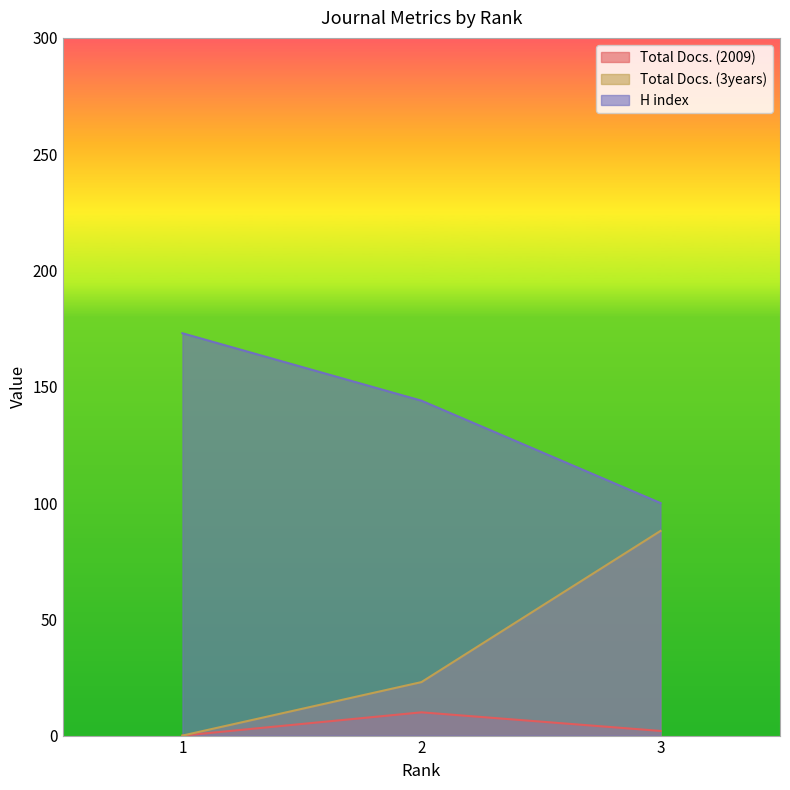

What is the total value across all series at 1?

173